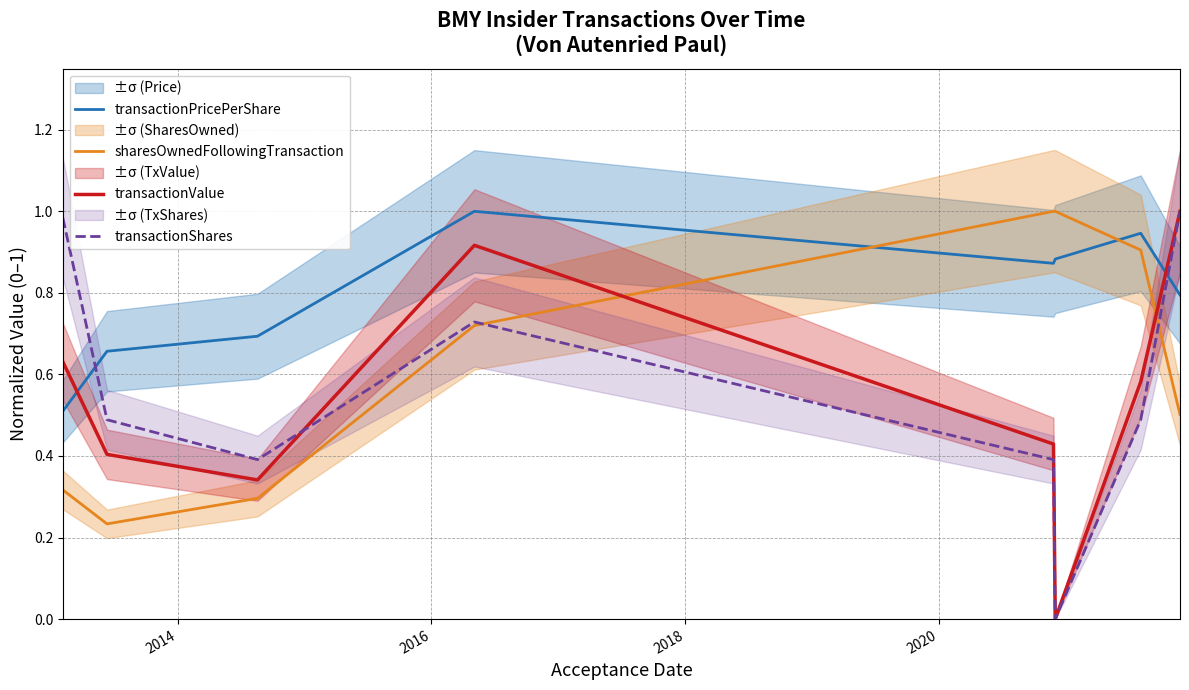

After their last crossing, which series has the higher values: sharesOwnedFollowingTransaction or transactionPricePerShare?

transactionPricePerShare